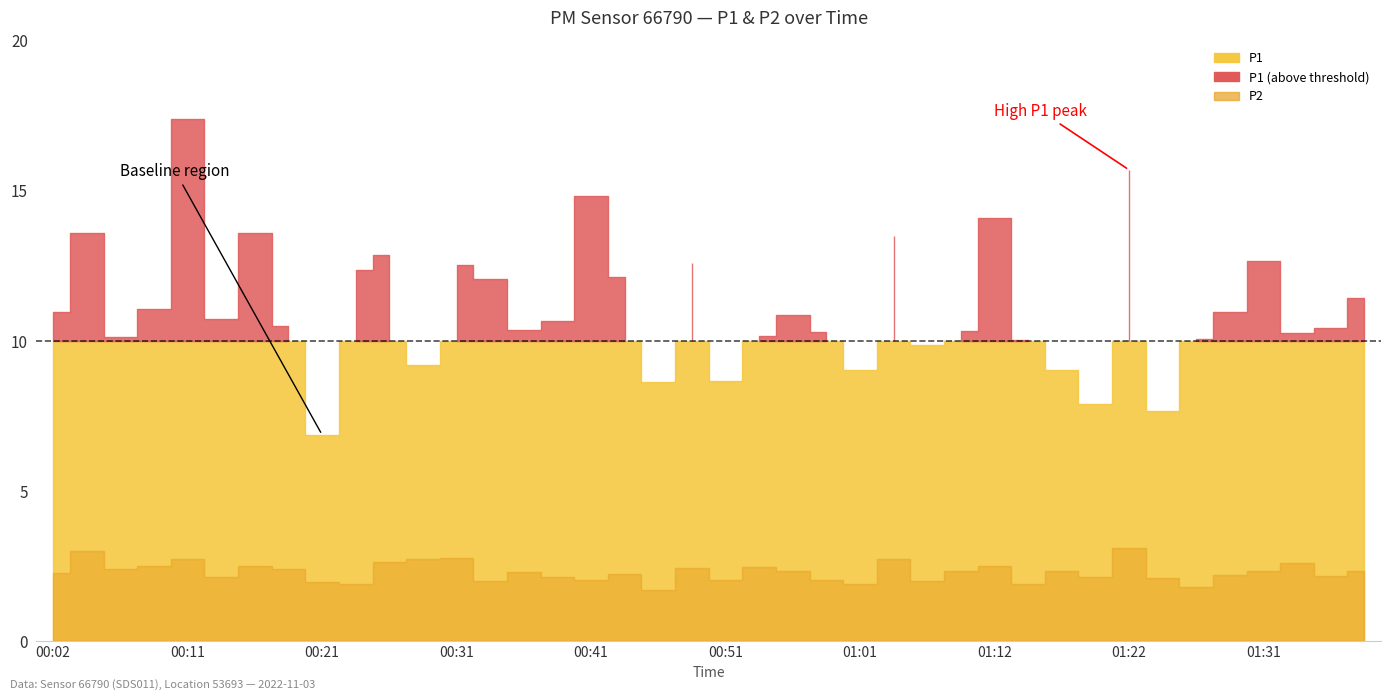

True or false: P1 and P2 intersect in this chart.

False